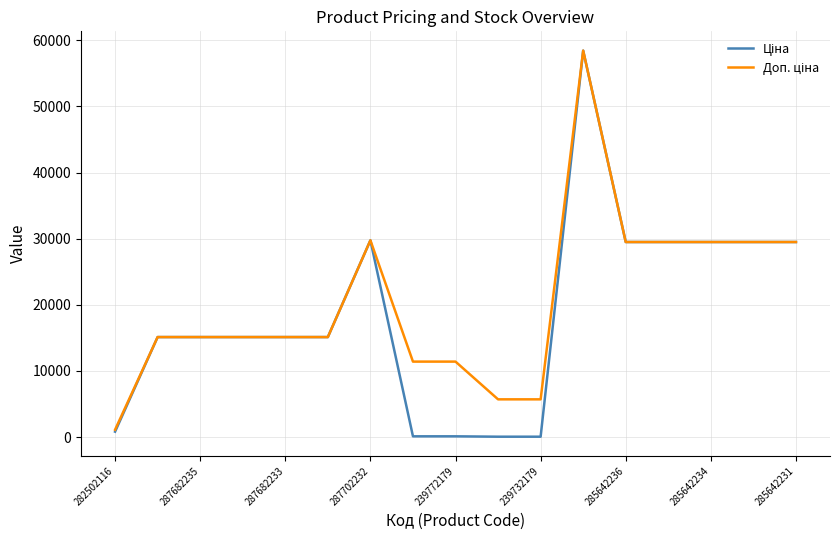

What is the total value across all series at 285642234?

58983.0